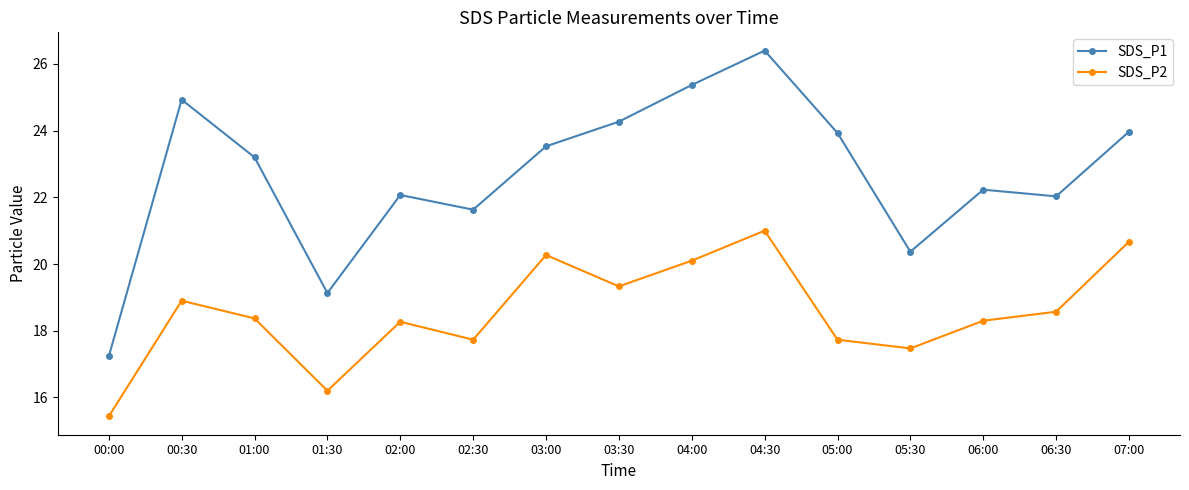

True or false: SDS_P2 and SDS_P1 cross at least once.

False